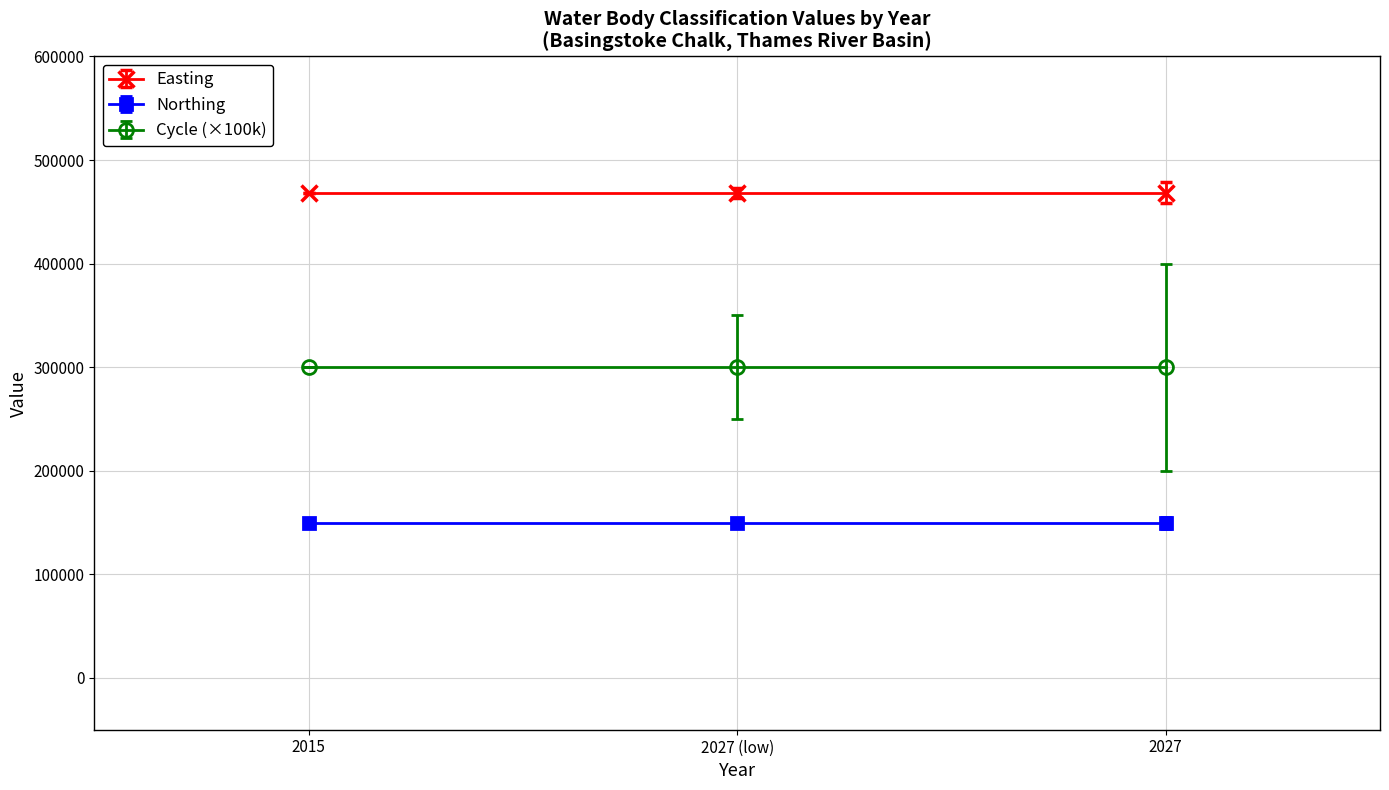

What is the sum of the Easting values at 2027 (low) and 2015?

936986